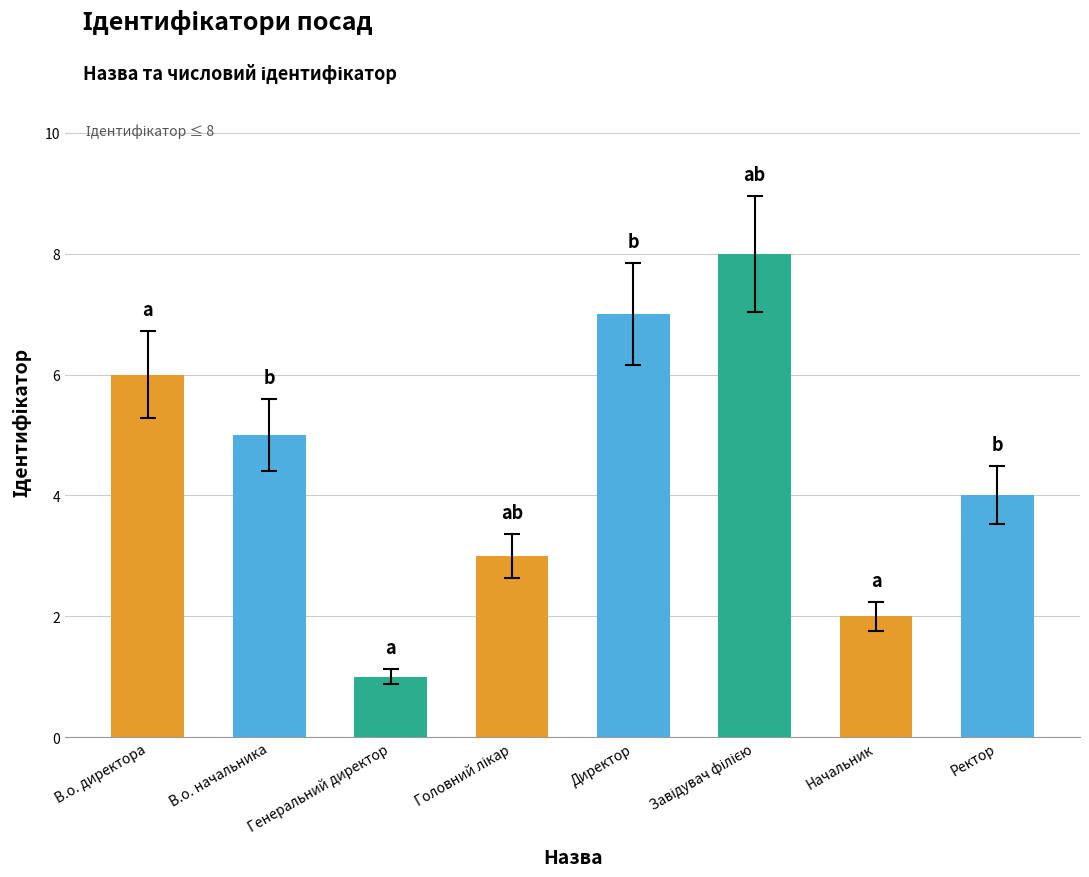

Reading right to left, extract all data points from this chart.

4	2	8	7	3	1	5	6